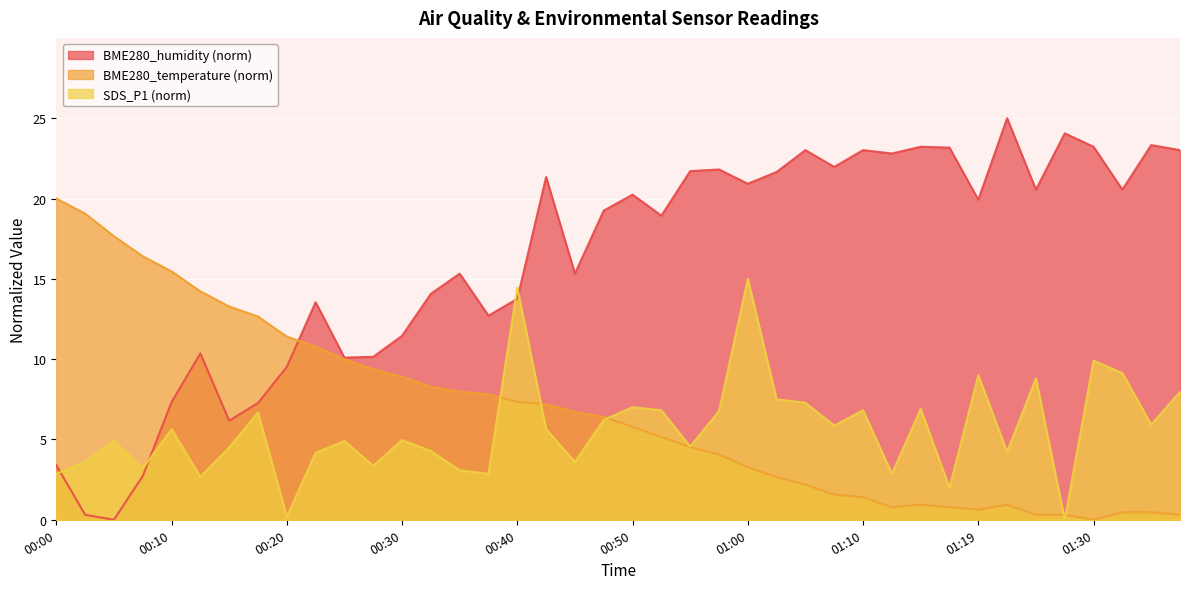

How many series are shown in this chart?

3